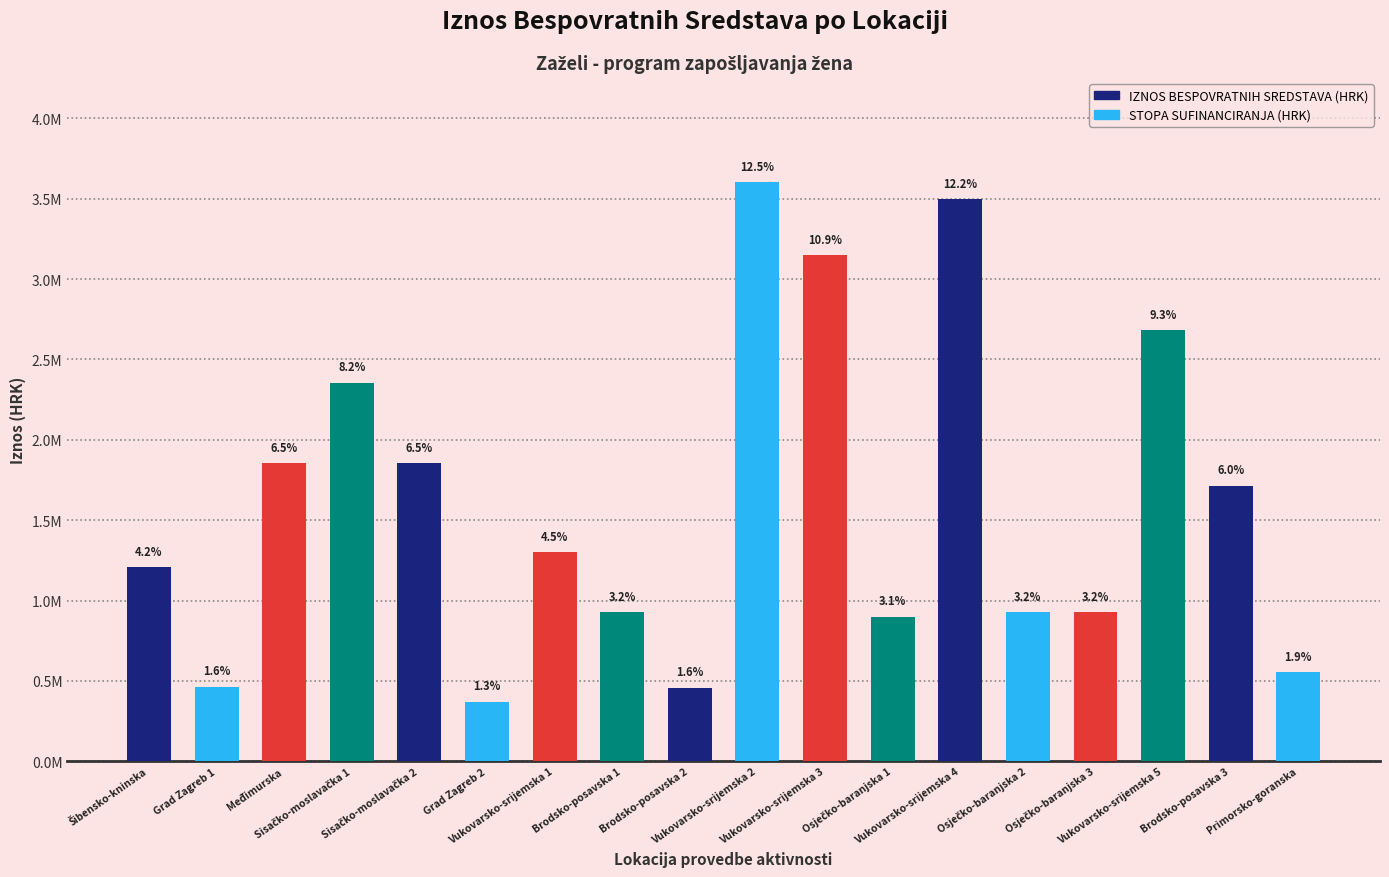

True or false: the data shows 1715235.0 at Brodsko-posavska 3.

True